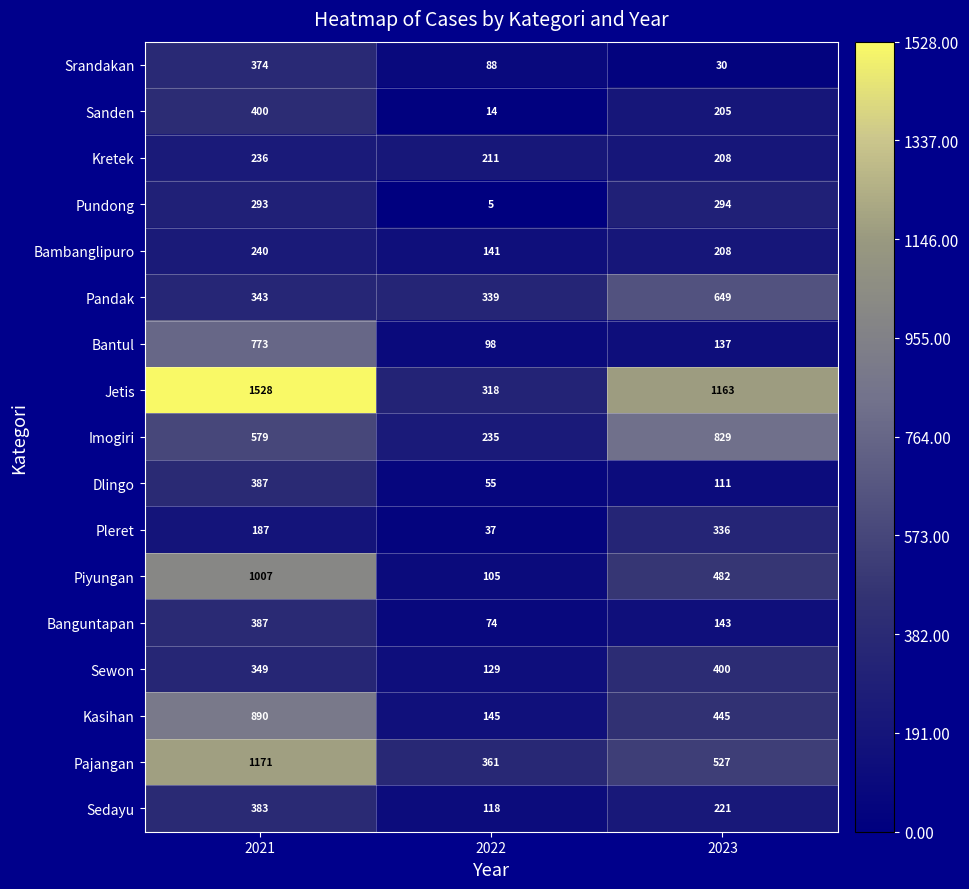

What is the difference between the highest and lowest values at 2021?

1341